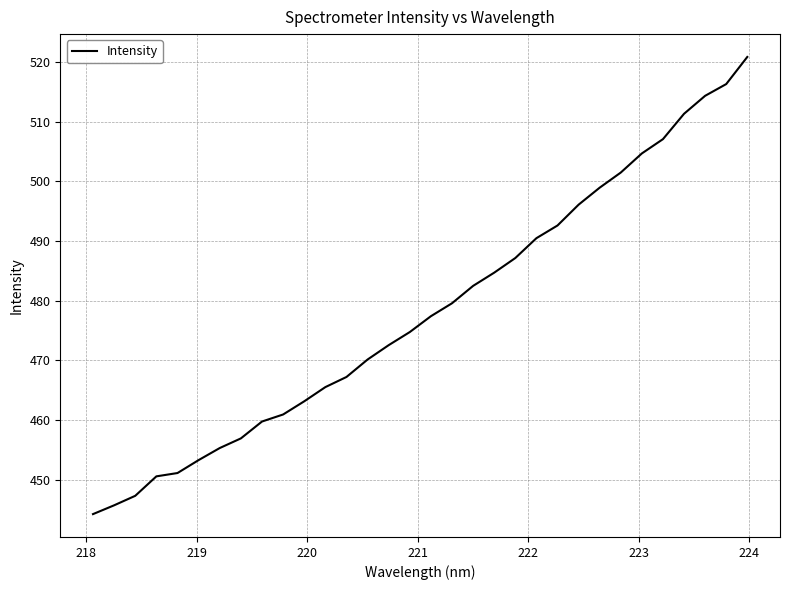

What is the smallest value displayed?

444.2